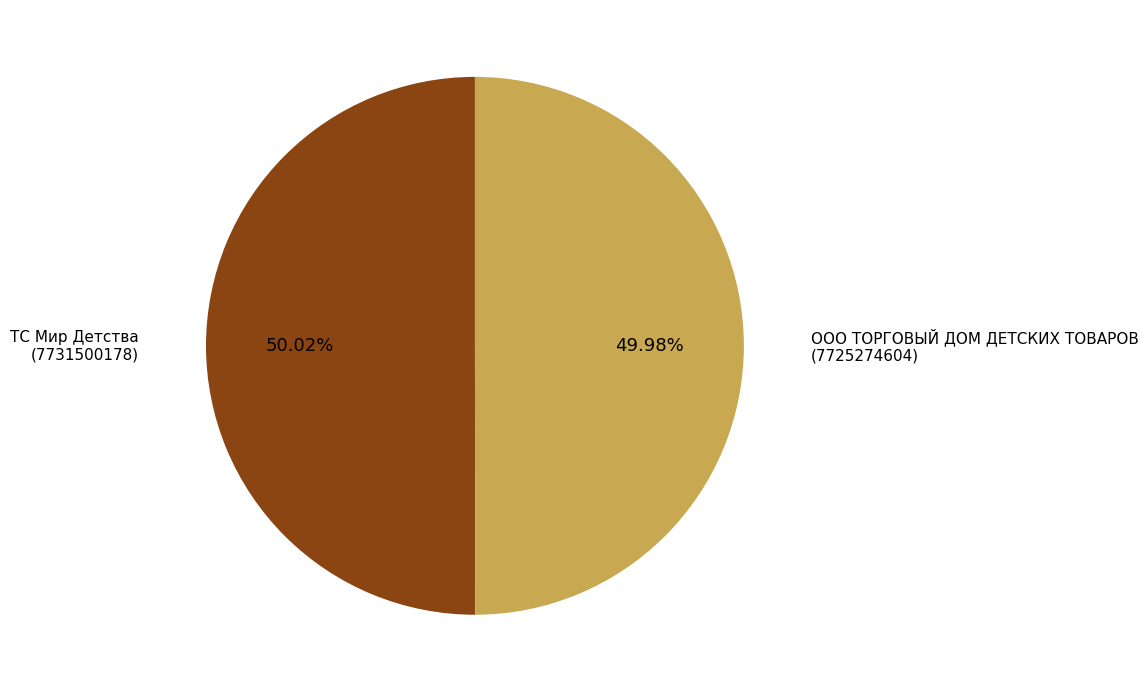

To the nearest percent, what percentage of the pie is ТС Мир Детства?

50%